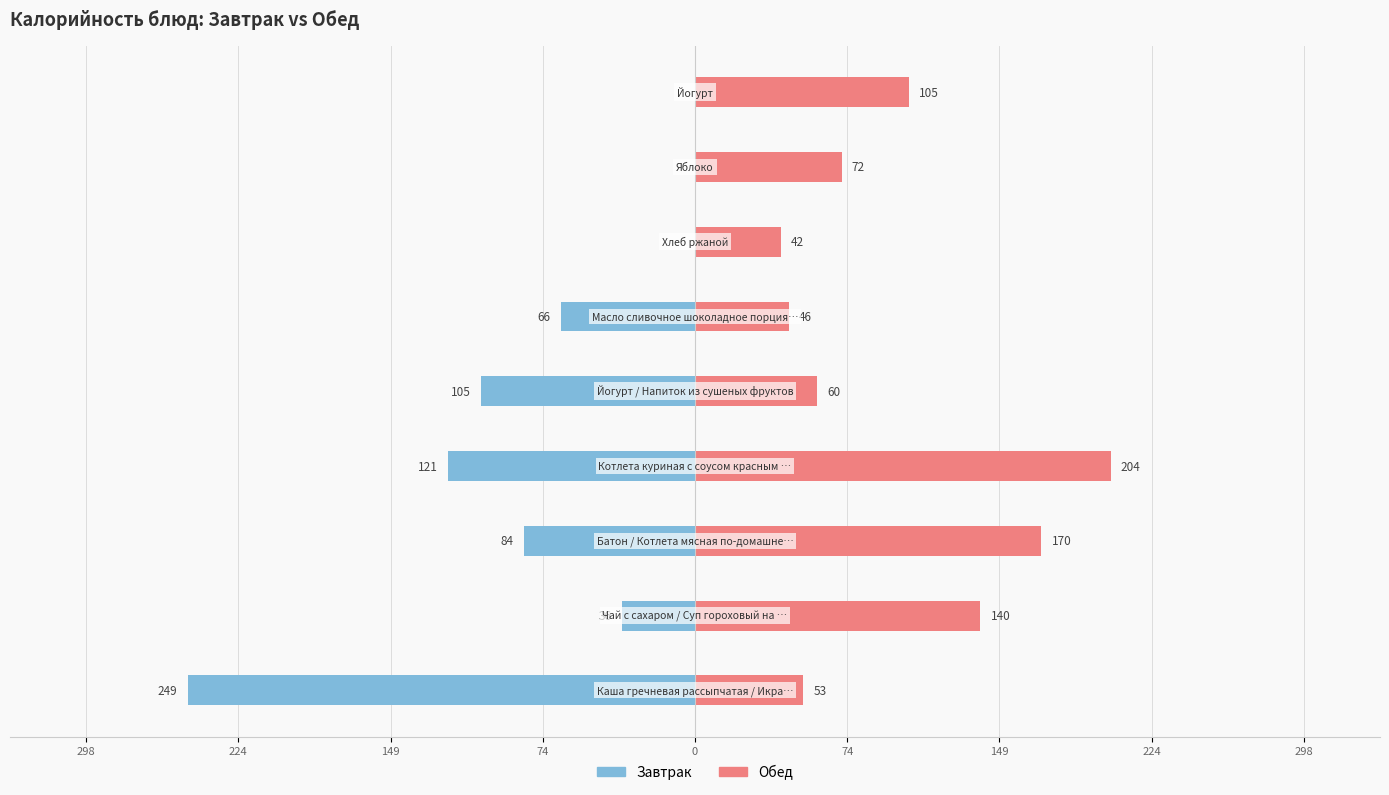

Which series has the largest total across all categories?

Обед